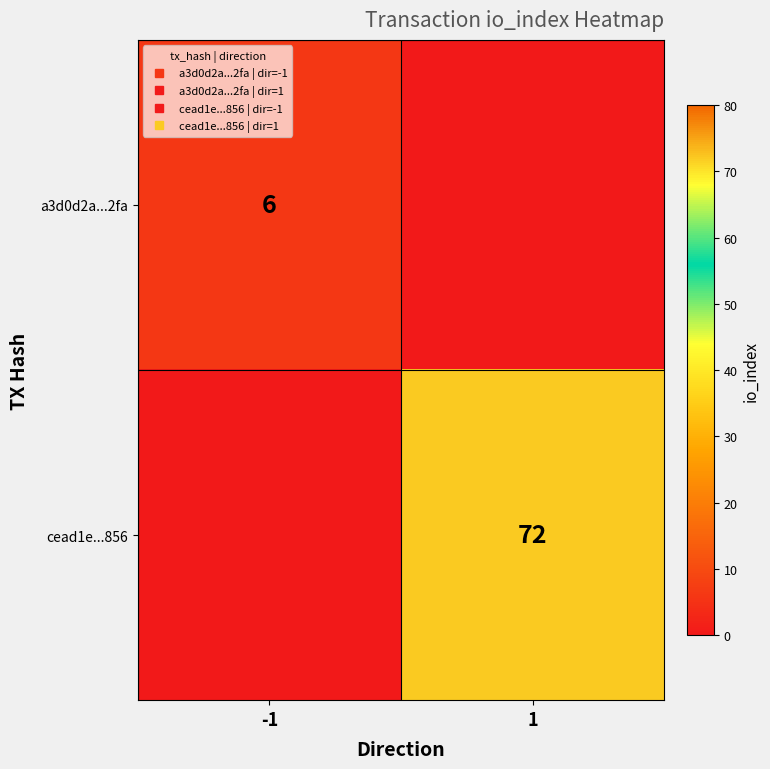

What is the sum of the a3d0d2a...2fa values at -1 and 1?

6